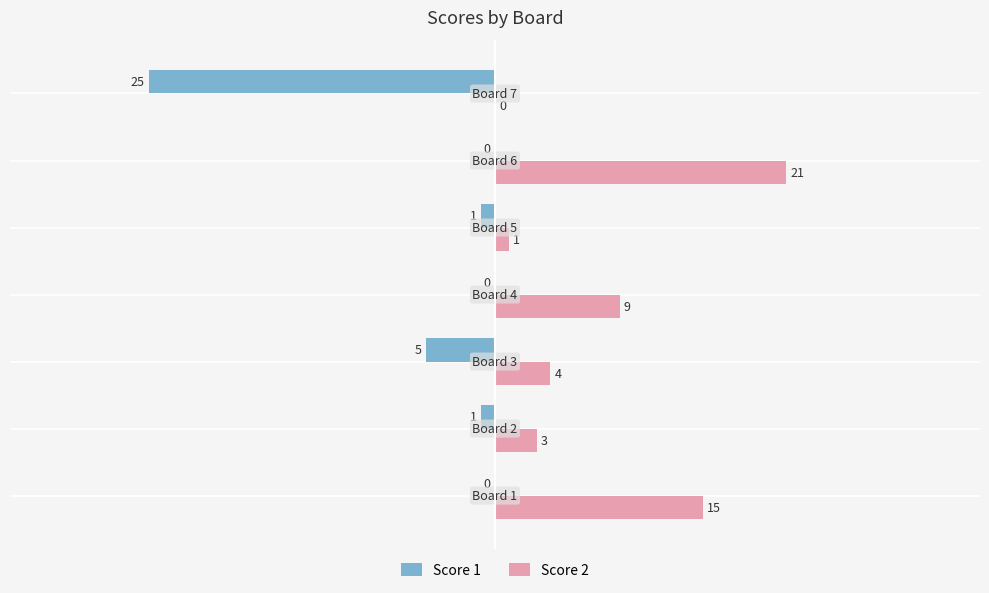

What is the sum of all Score 2 values?

53